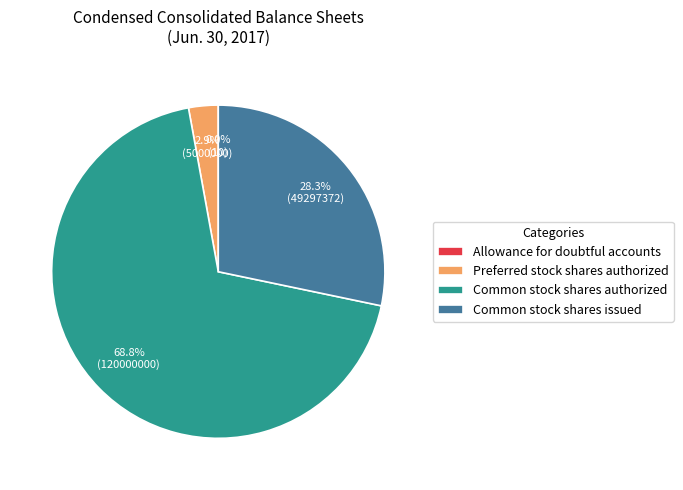

Which slice is the largest?

Common stock shares authorized